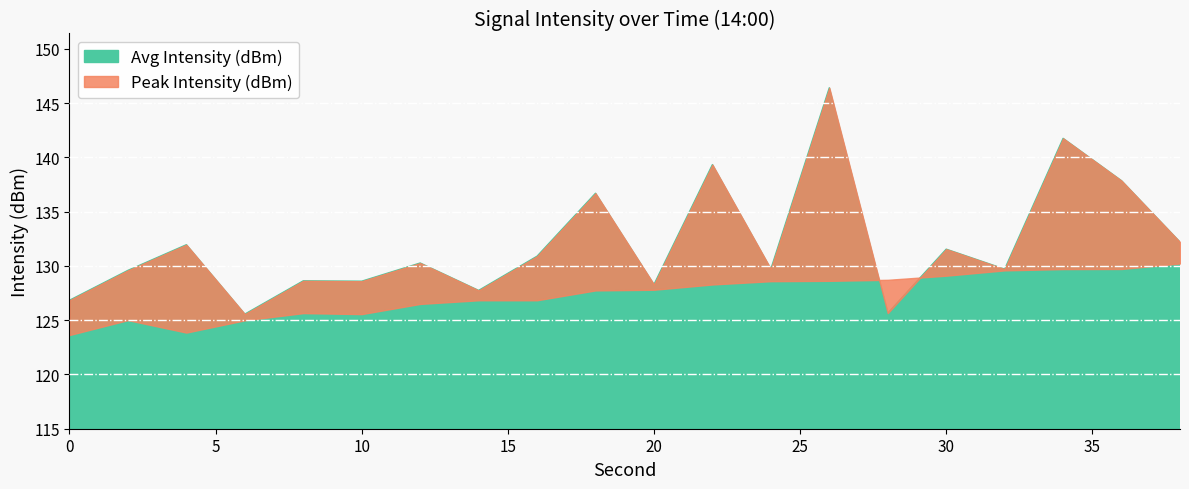

At 22, list the series in order from largest to smallest.

Peak Intensity (dBm), Avg Intensity (dBm)